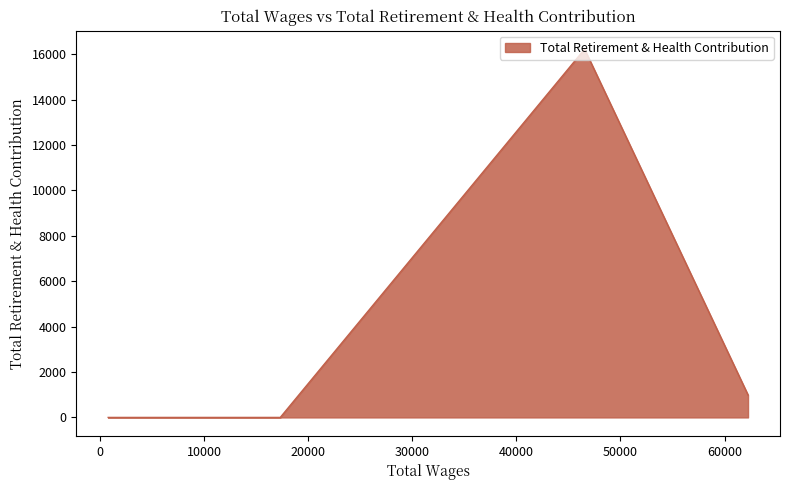

What position from the right is 1540.0?

2